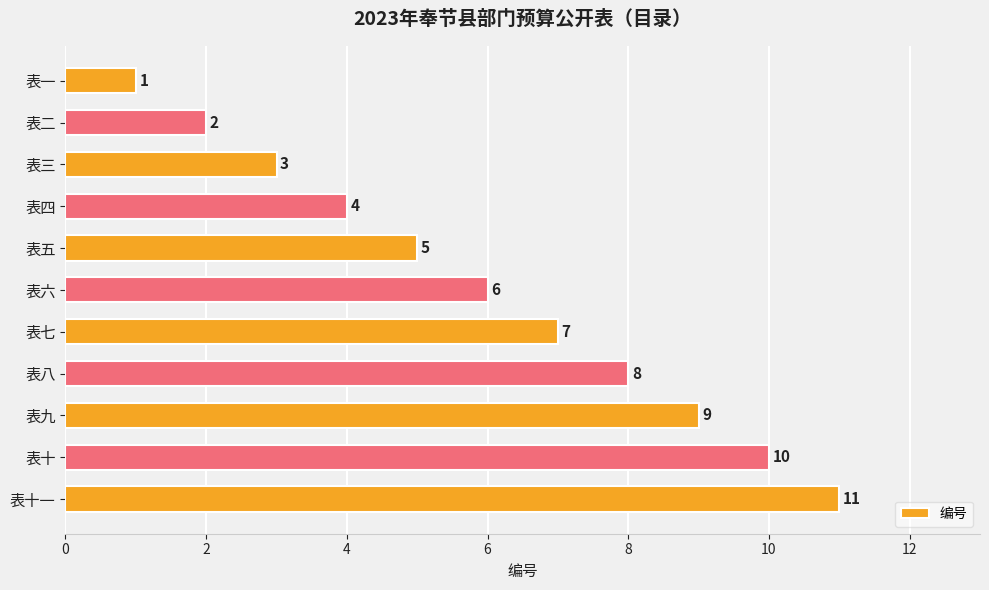

Are the bars horizontal?

Yes